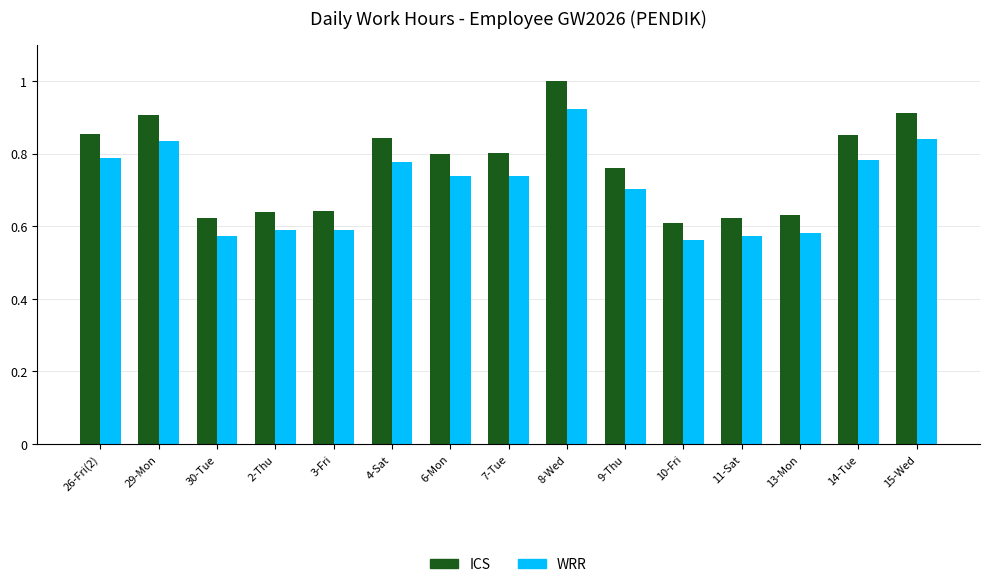

What are all the series names shown in the legend?

ICS, WRR